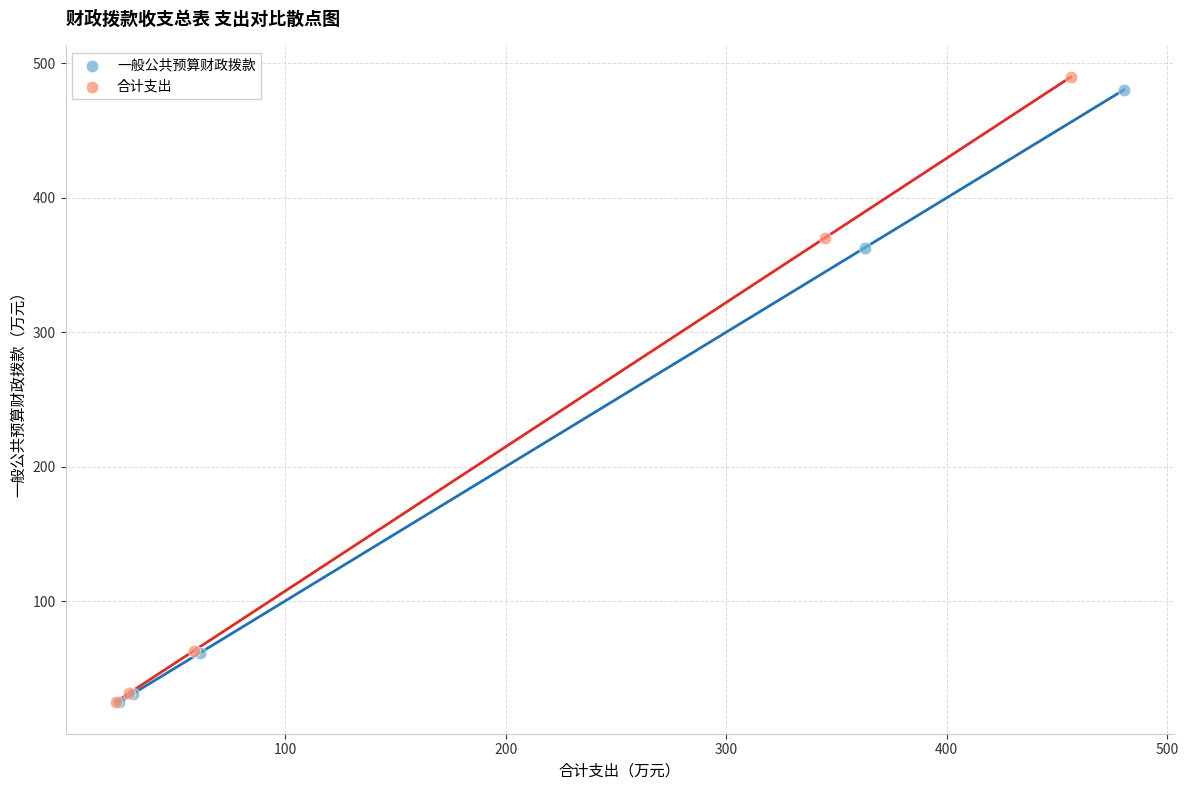

Which series has the largest Y range (max minus min)?

合计支出